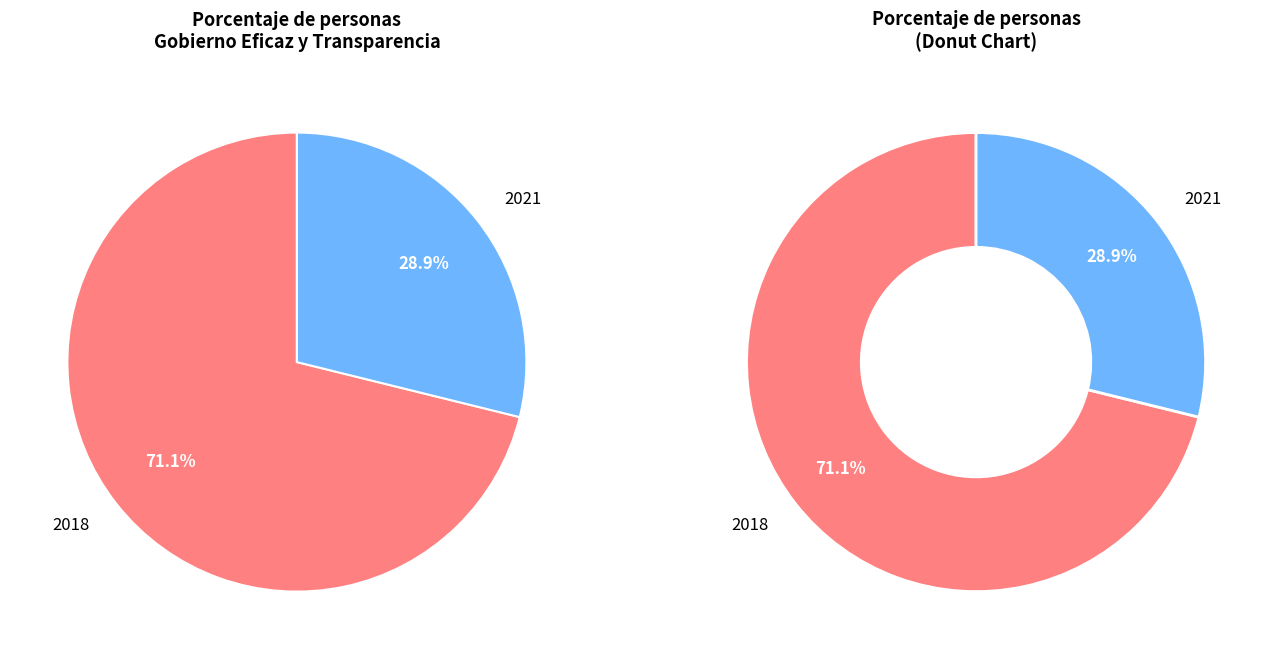

Which category accounts for the majority?

2018